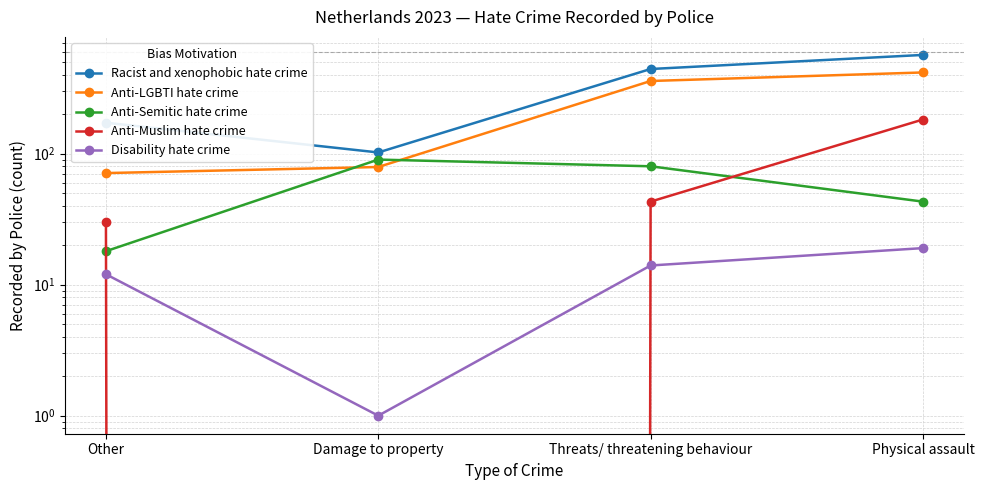

What position from the left is Other?

1